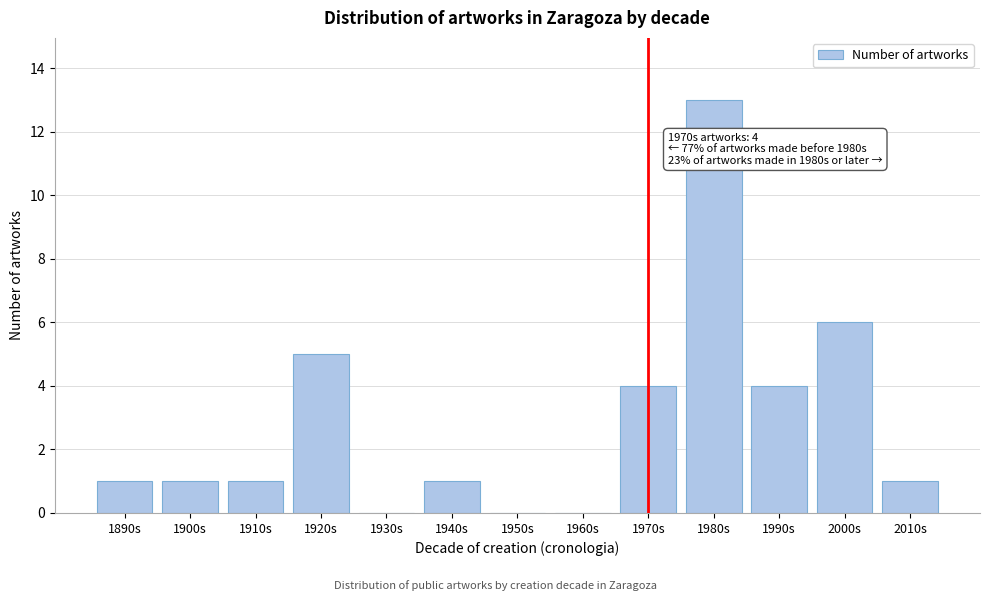

Reading left to right, extract all data points from this chart.

1890s=1	1900s=1	1910s=1	1920s=5	1930s=0	1940s=1	1950s=0	1960s=0	1970s=4	1980s=13	1990s=4	2000s=6	2010s=1